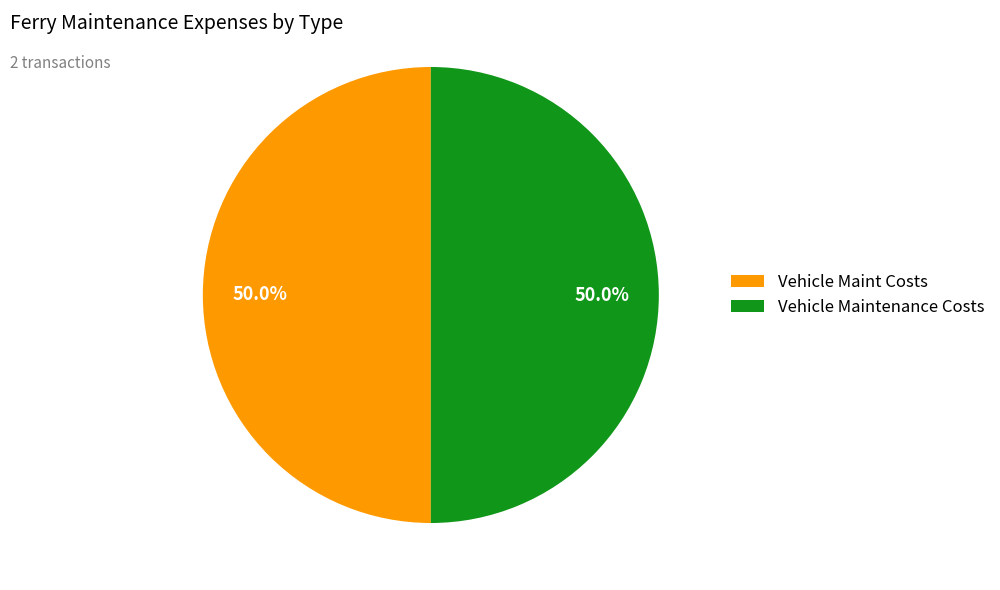

Approximately how many times larger is the value at Vehicle Maintenance Costs compared to Vehicle Maint Costs?

1.0